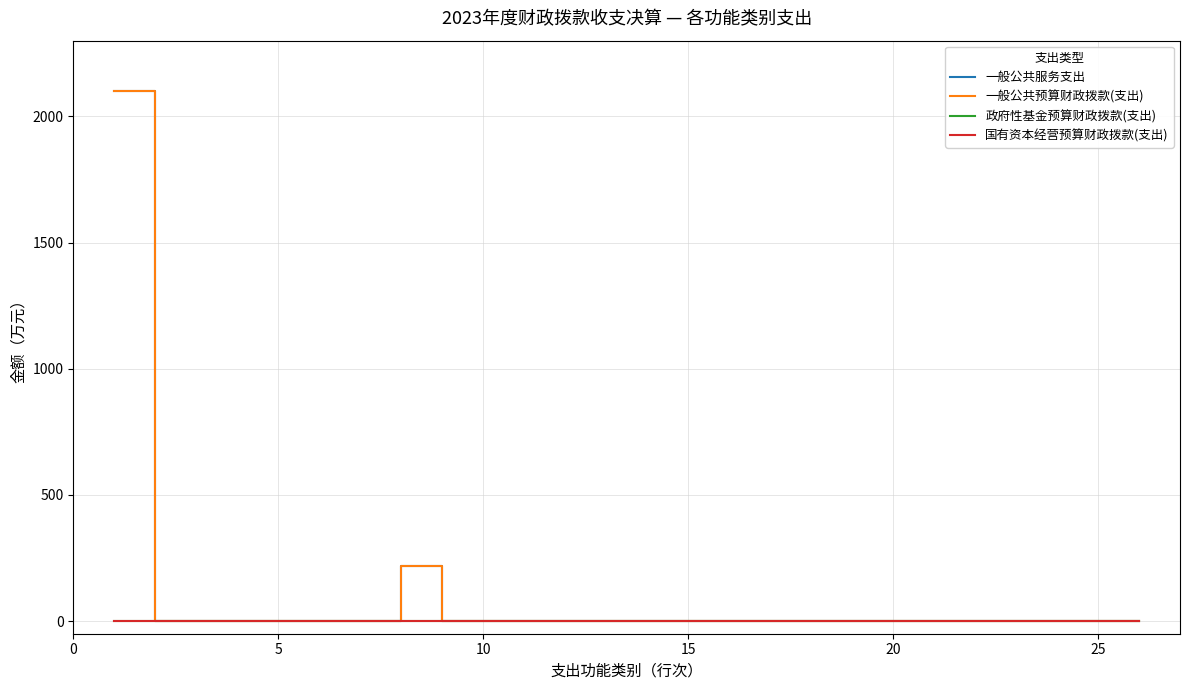

Is this an area chart (filled region under the line)?

No